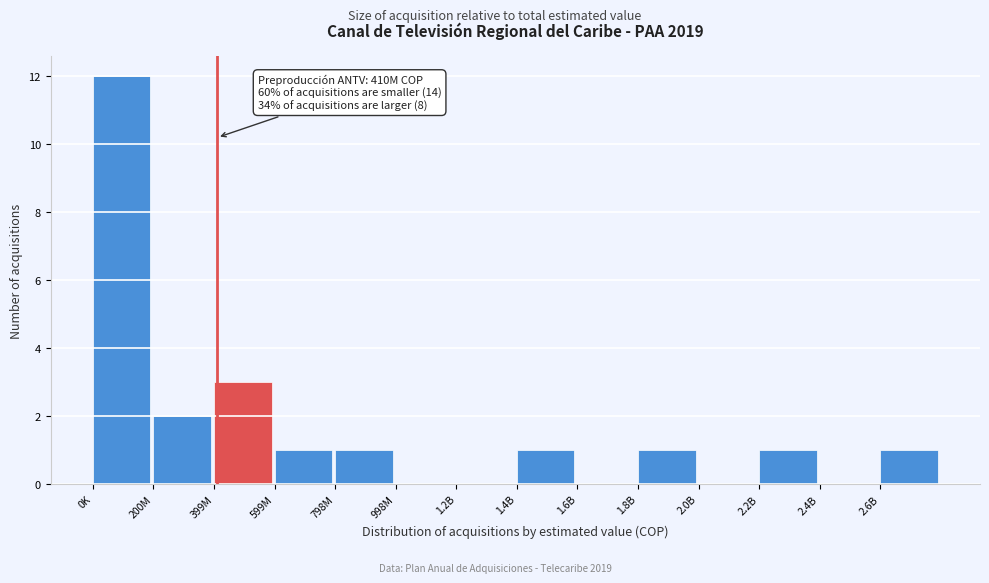

Reading left to right, list all the values displayed in this chart.

0K=12	200M=2	399M=3	599M=1	798M=1	998M=0	1.2B=0	1.4B=1	1.6B=0	1.8B=1	2.0B=0	2.2B=1	2.4B=0	2.6B=1